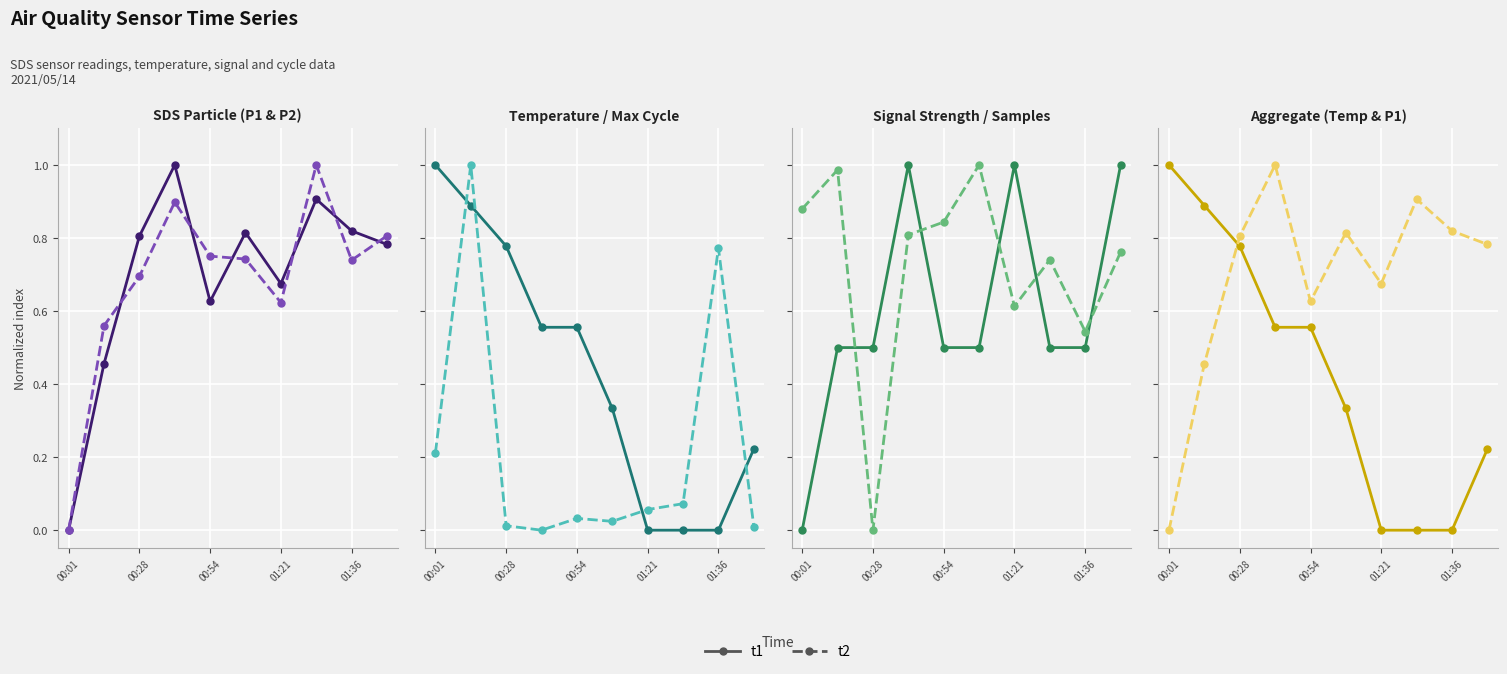

What is the difference between the maximum and second lowest values in the Signal series?

0.5